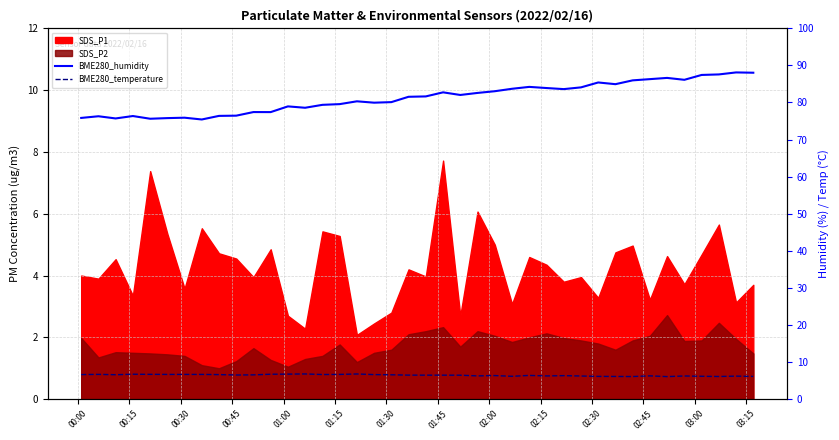

True or false: BME280_humidity and BME280_temperature intersect in this chart.

False